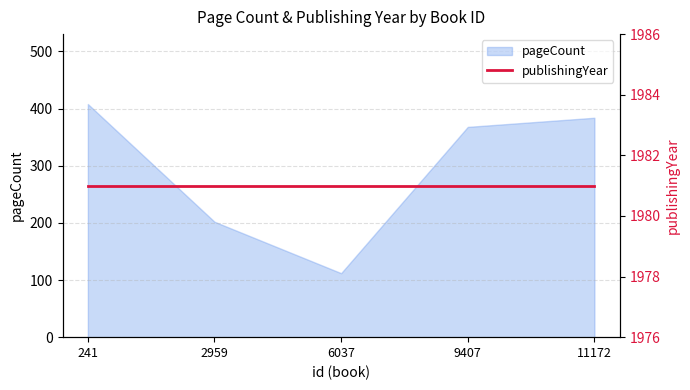

What is the difference between the maximum and minimum values?

296